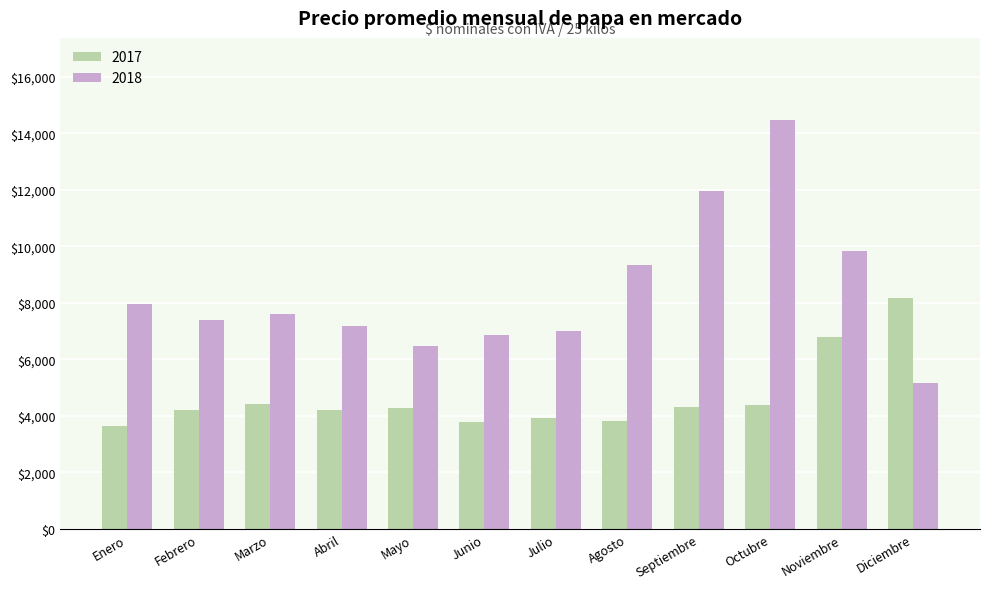

What is the sum of the 2017 values at Diciembre and Octubre?

12575.6